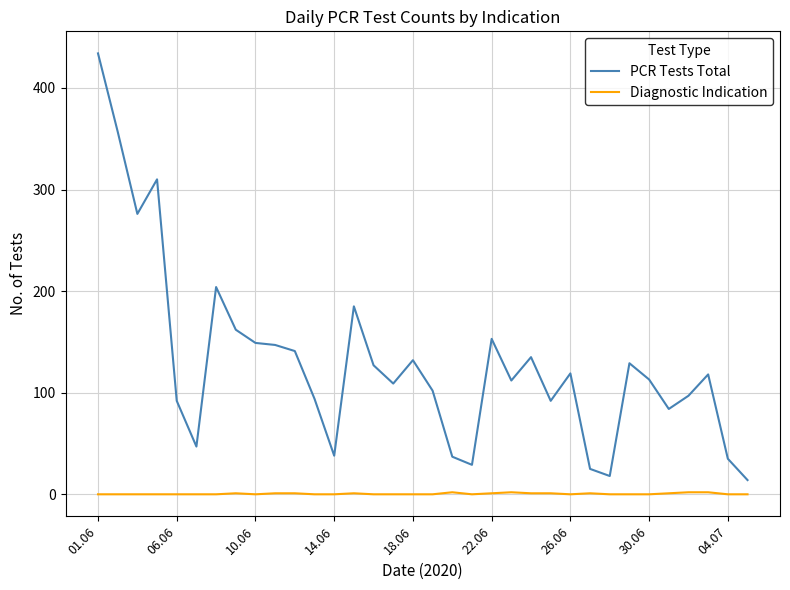

Does the chart have visible grid lines?

Yes